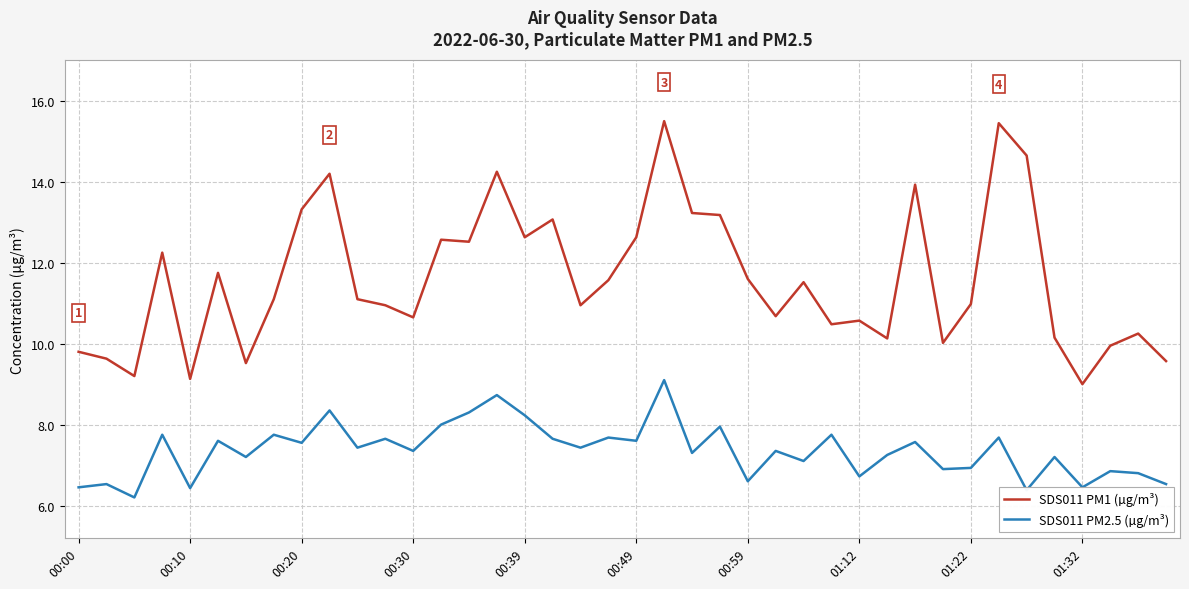

Which series has the largest total across all categories?

SDS011 PM1 (µg/m³)